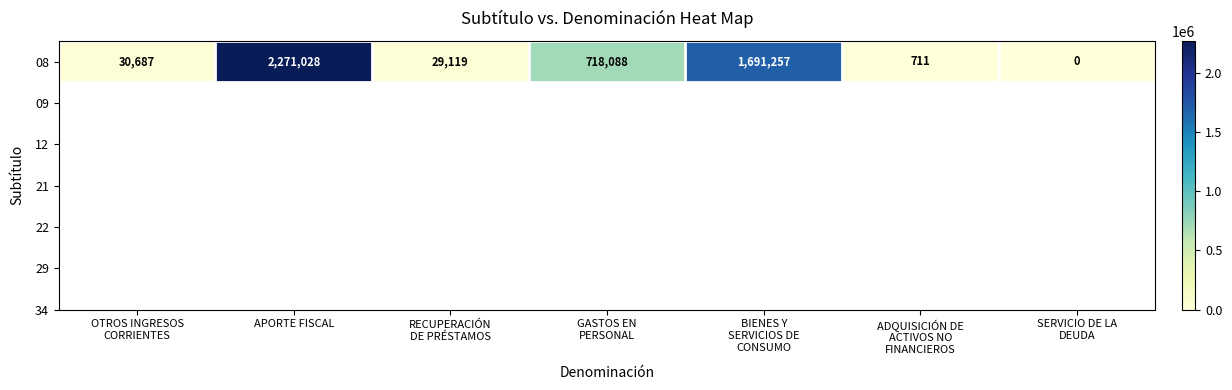

How many positive values are there?

6